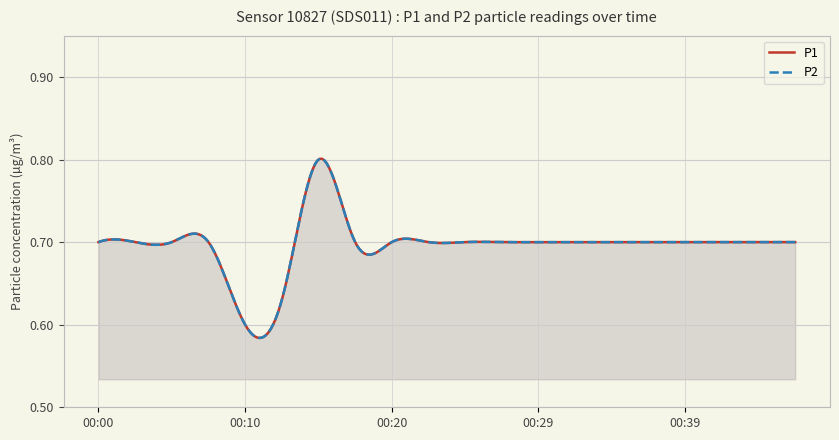

At 00:39, list the series in order from largest to smallest.

P1, P2